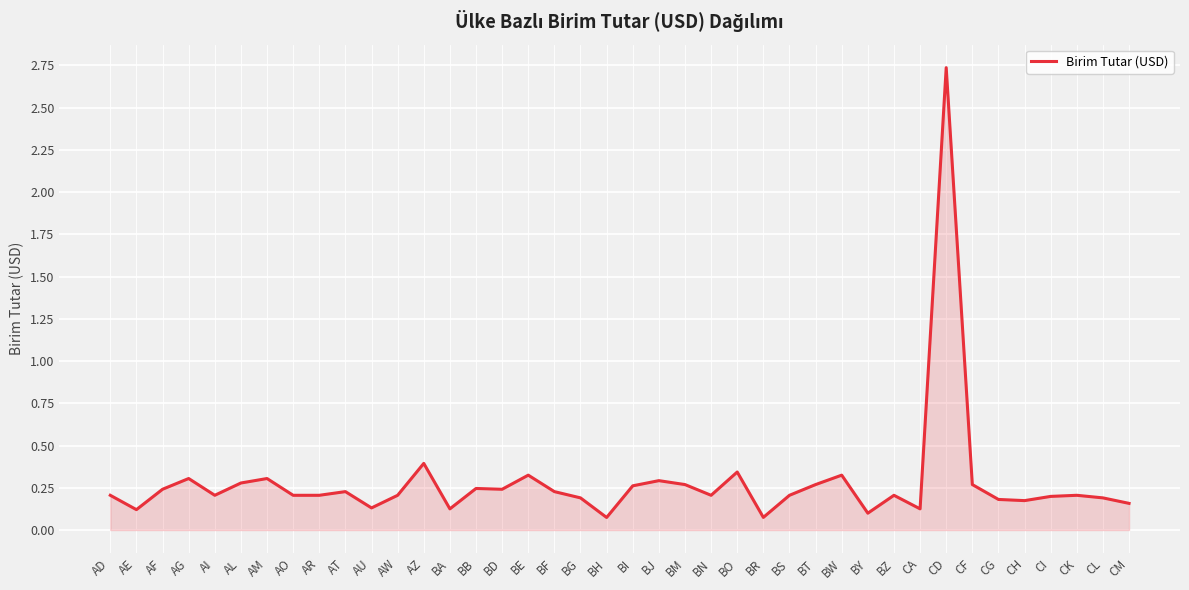

What is the change in value from AI to BI?

+0.1